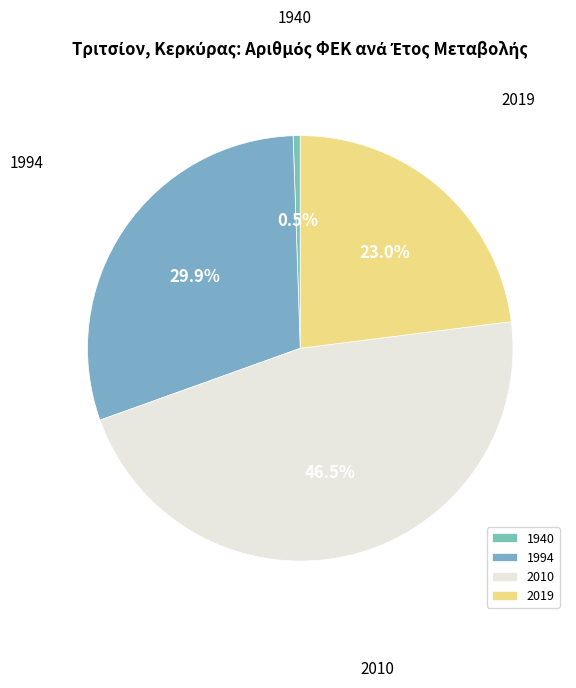

Is it true that 2019 is 23% of the pie?

True